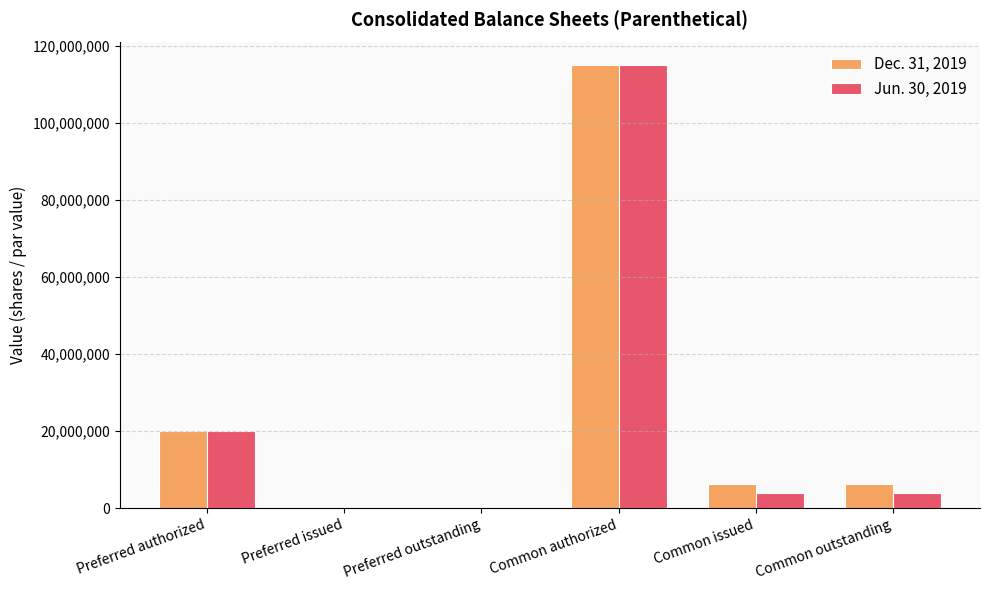

Is the value of Jun. 30, 2019 at Common authorized greater than the value of Dec. 31, 2019 at Common outstanding?

Yes